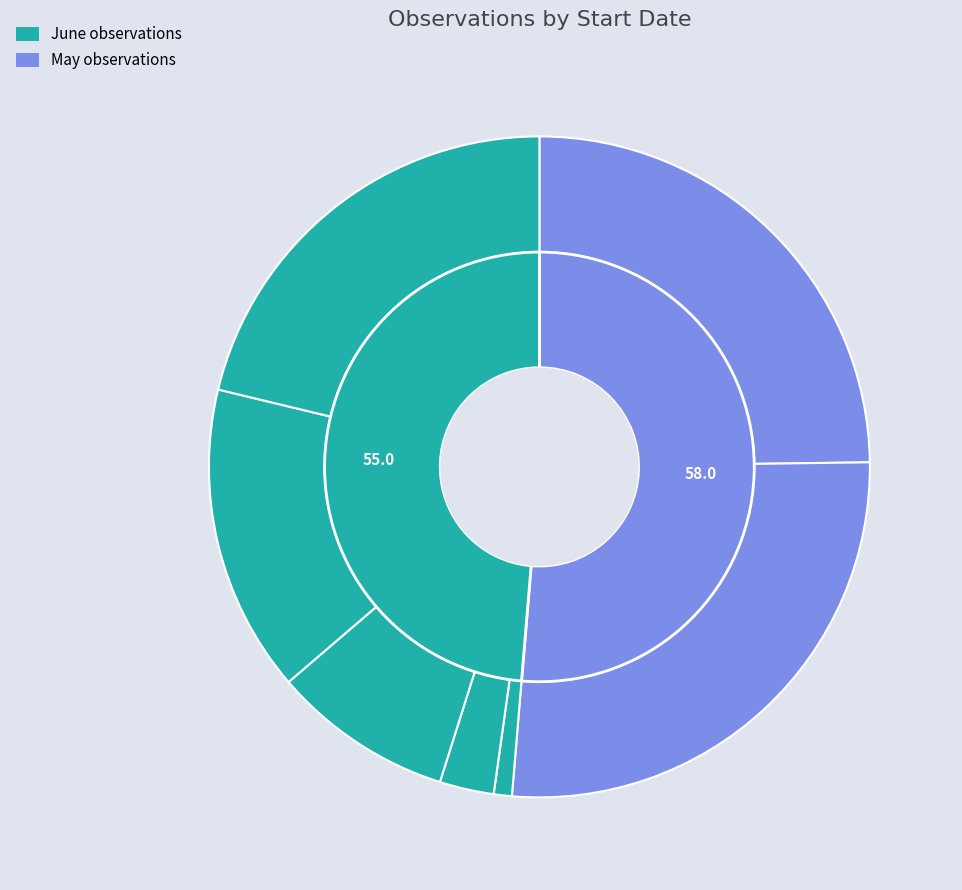

To the nearest percent, what is the difference between the 05/30 and 06/17 slice percentages?

12%